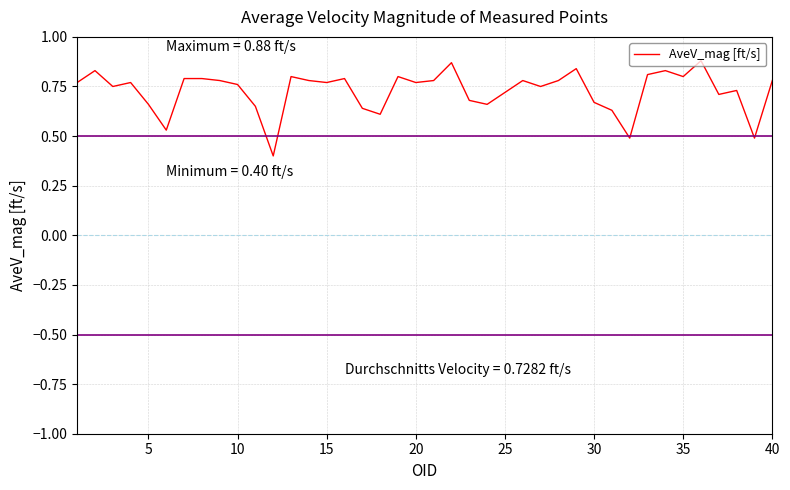

True or false: the data has more than 2 interior local peaks.

True